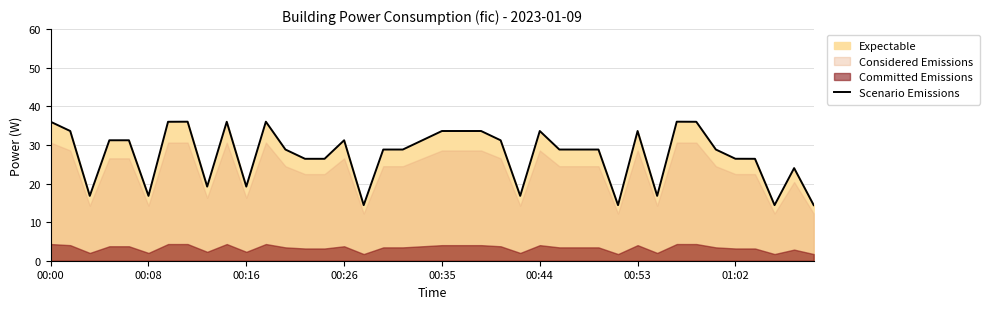

The value of Scenario Emissions at 00:35 is 33.6. True or false?

True